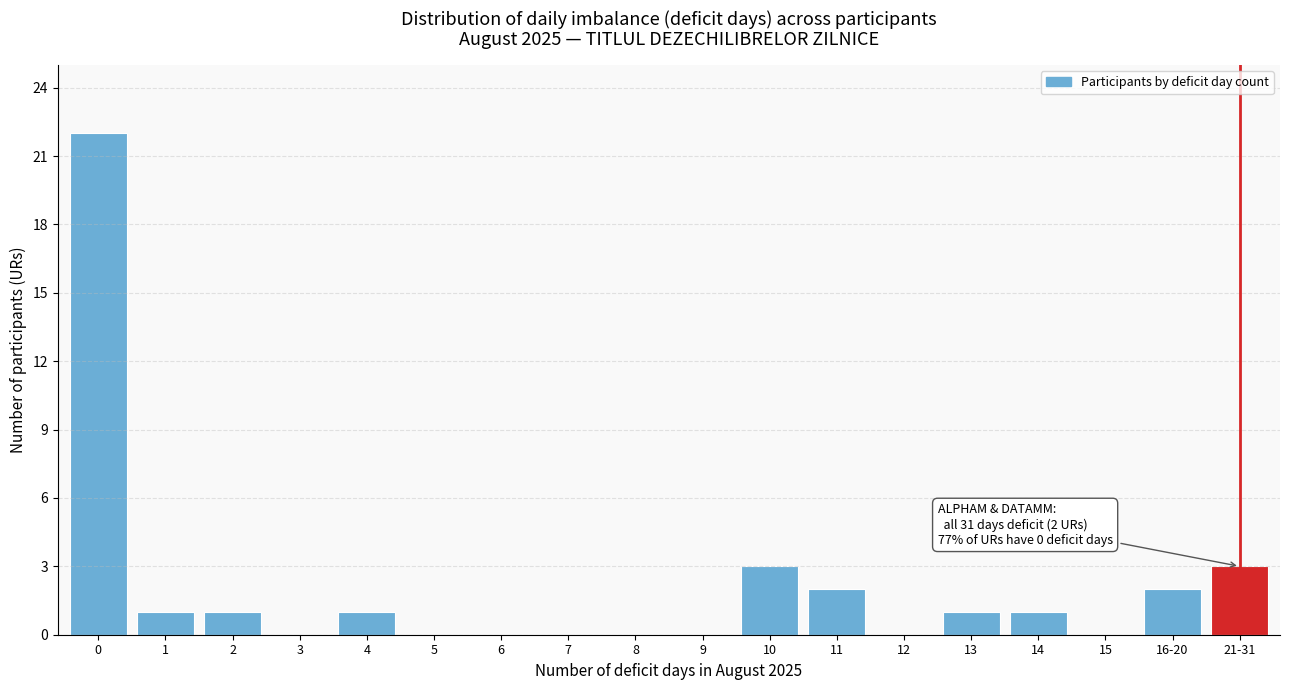

Reading left to right, what are all the values shown in this chart?

0=22	1=1	2=1	3=0	4=1	5=0	6=0	7=0	8=0	9=0	10=3	11=2	12=0	13=1	14=1	15=0	16-20=2	21-31=3